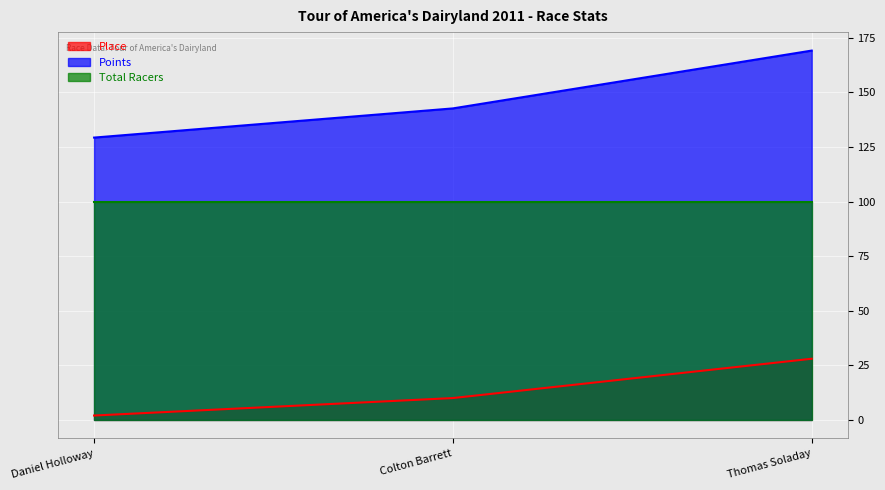

Where is Place nearest to the value 15?

Colton Barrett